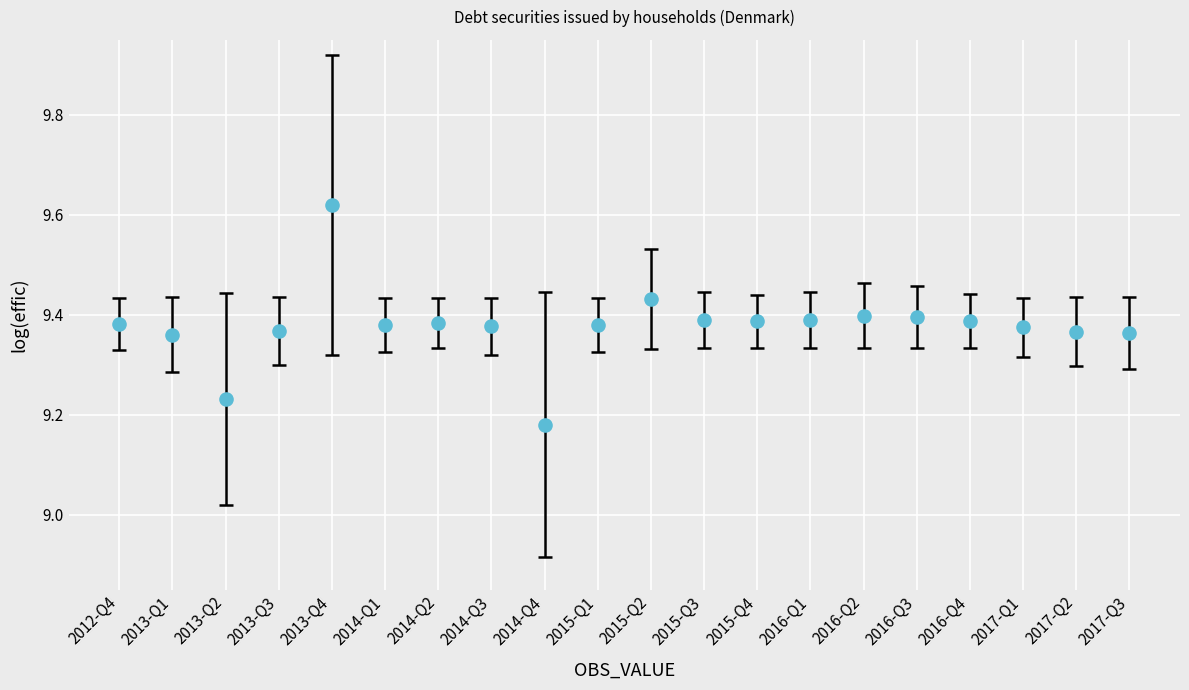

What is the range of Y values (max minus min)?

0.4